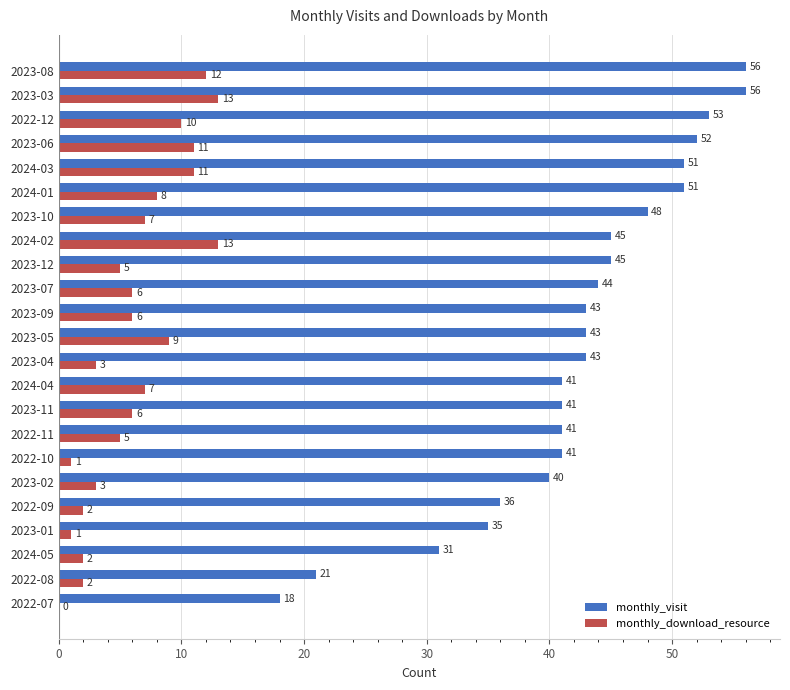

Between 2024-05 and 2024-01, which series saw the biggest shift?

monthly_visit